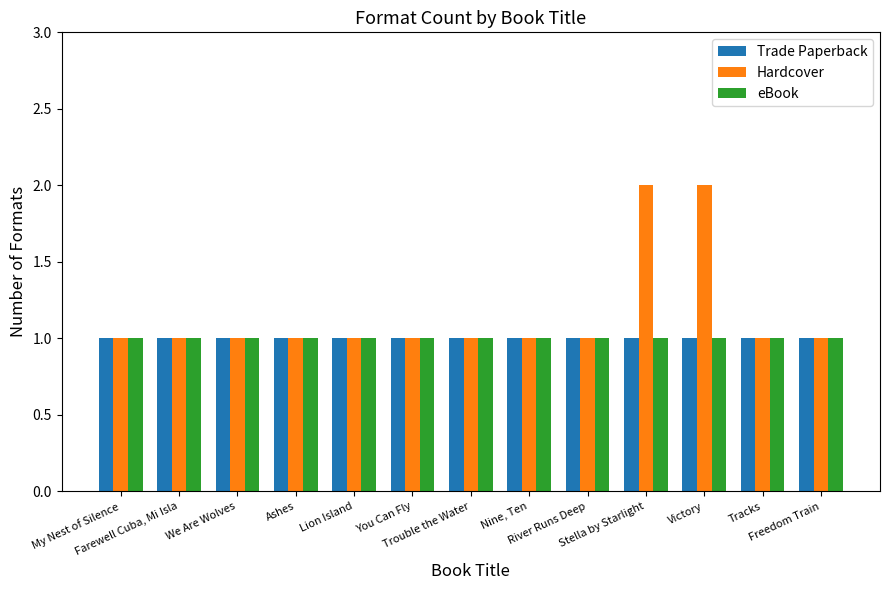

What is the highest value of the eBook series?

1